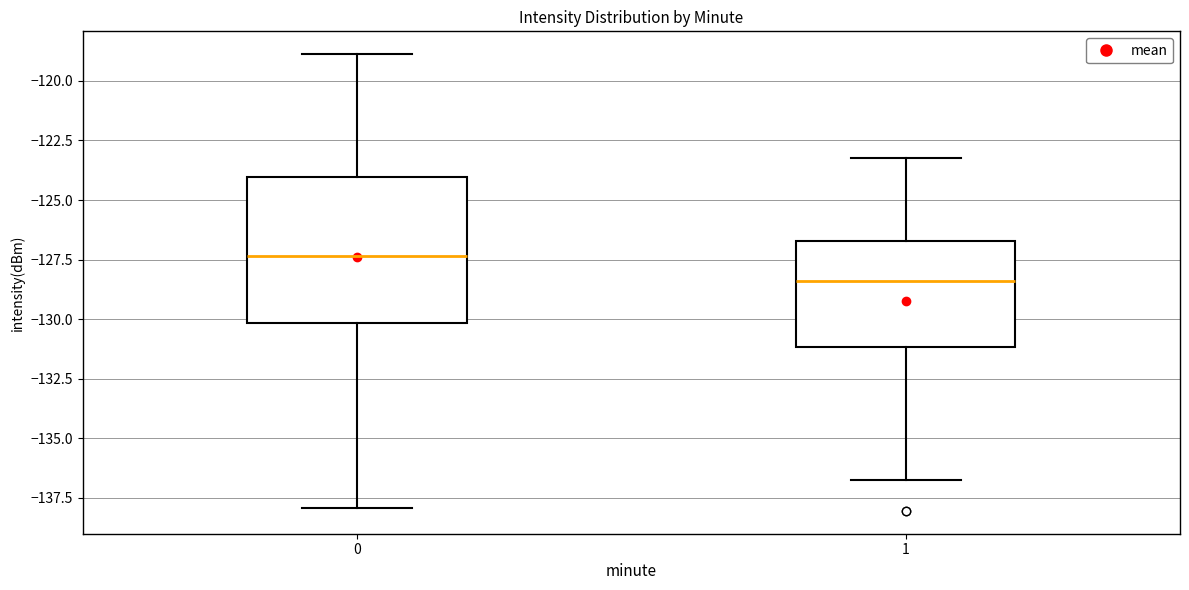

Reading left to right, transcribe this box plot: for each box, give where its median line is, the range the box spans, and where its two whiskers end, as read against the y-axis. The values are not printed on the chart, so give them approximately, as read against the axis.

0: median -127.5, box -130.0 to -124.0, whiskers -138.0 to -119.0
1: median -128.5, box -131.0 to -126.5, whiskers -137.0 to -123.0